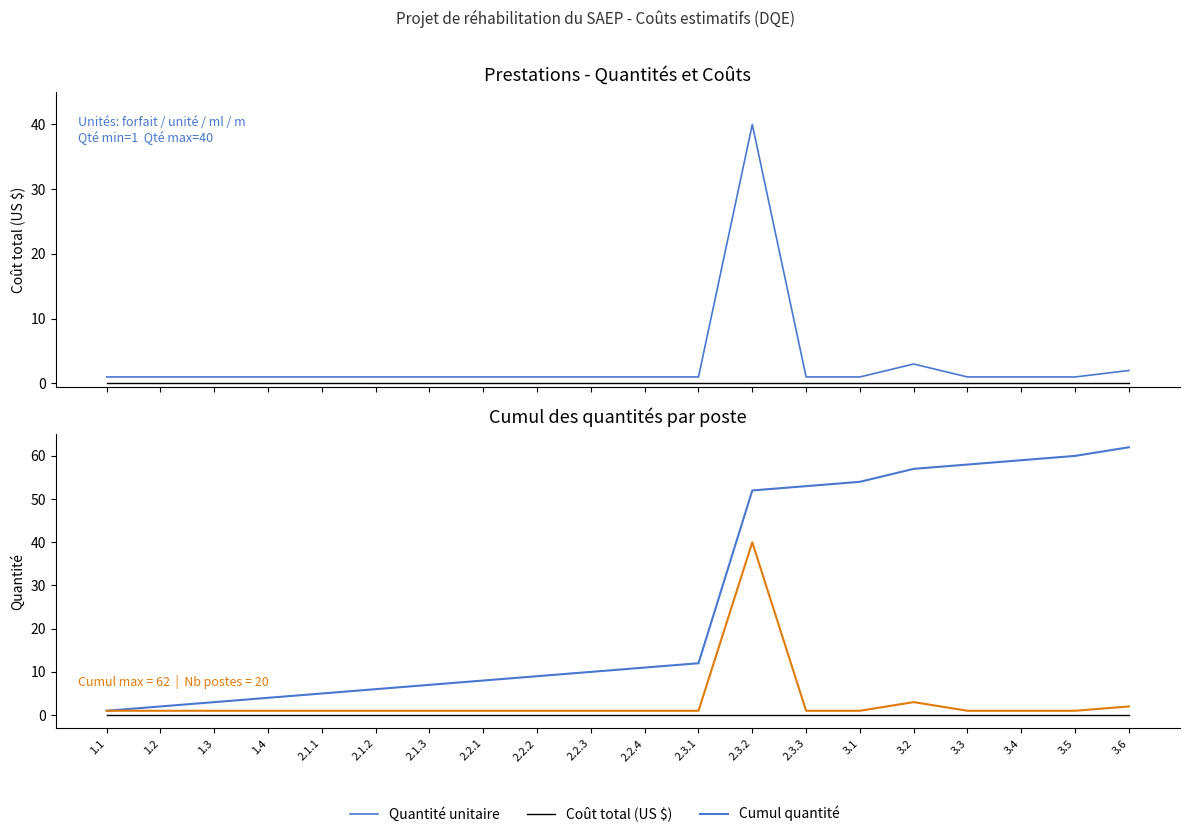

How many lines are shown in the chart?

3